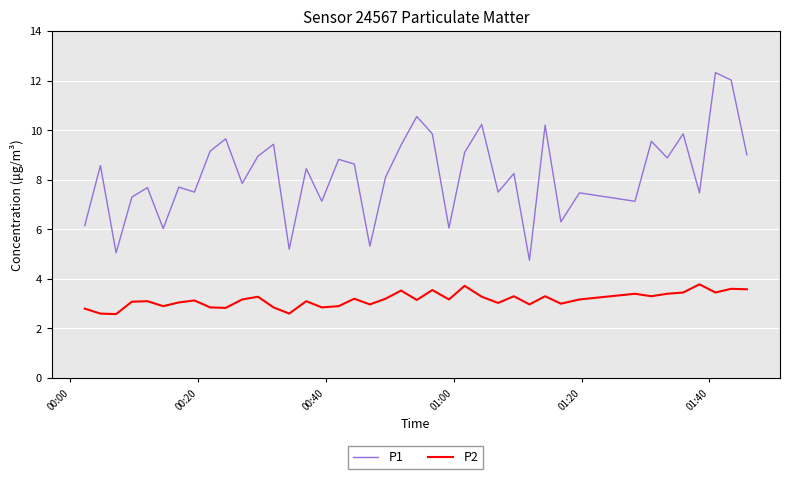

Which series has the widest spread of values?

P1